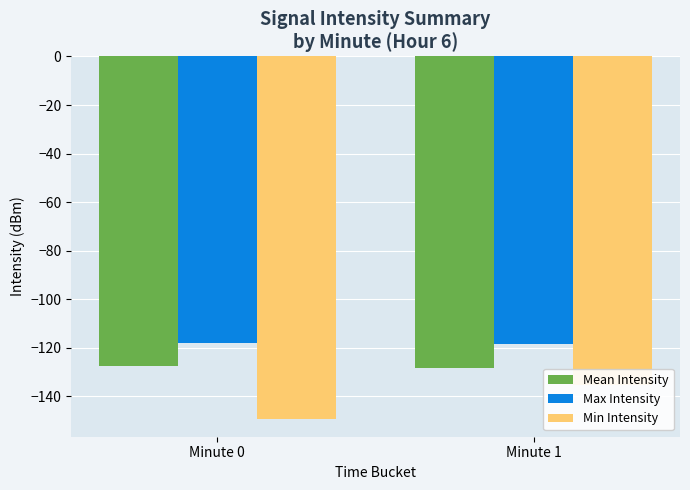

Reading left to right, transcribe all the data shown in this chart.

Mean Intensity: -127.5	-128.5
Max Intensity: -117.9	-118.3
Min Intensity: -149.2	-135.2